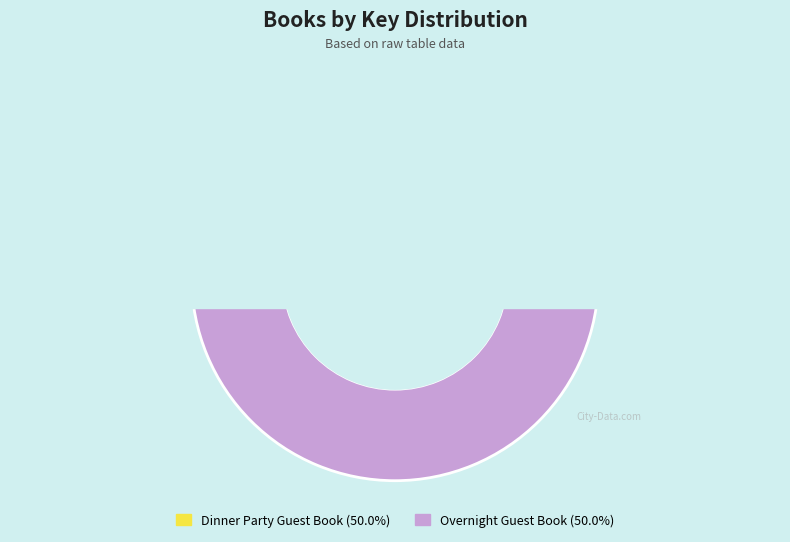

Rank the categories by value from lowest to highest.

Dinner Party Guest Book, Overnight Guest Book